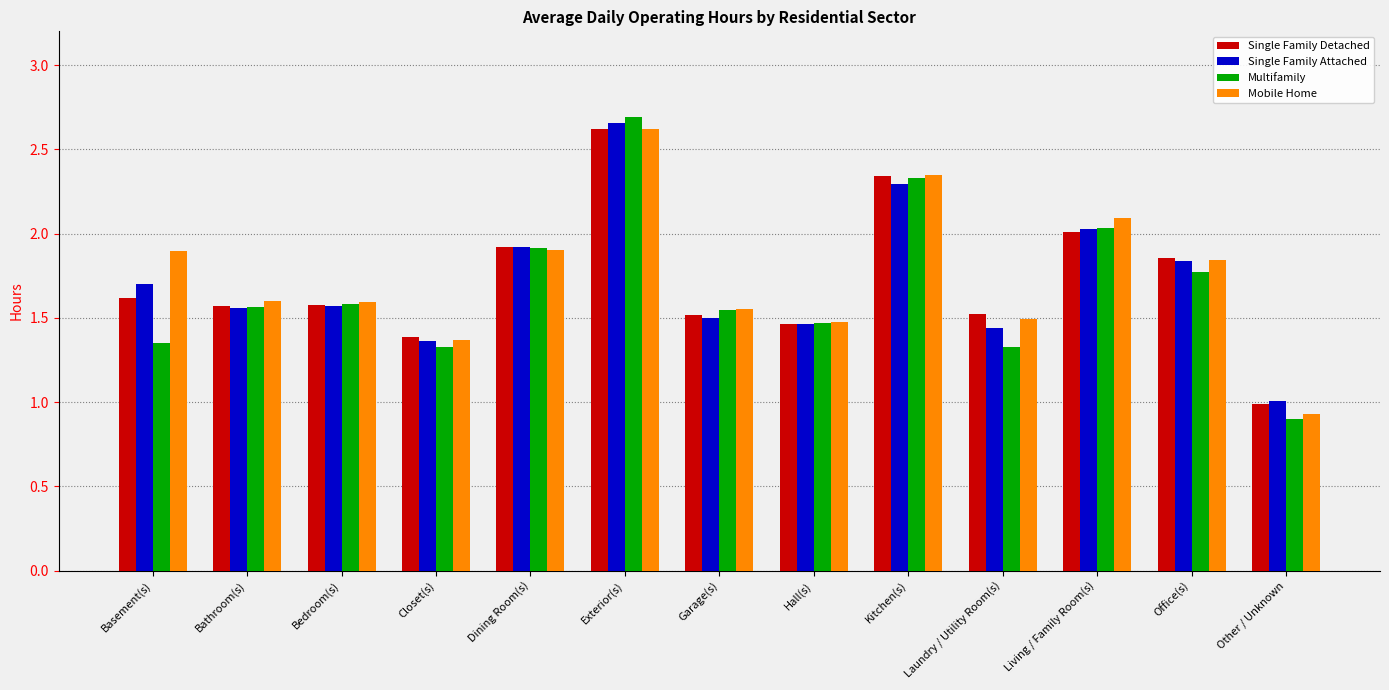

What position from the right is Dining Room(s)?

9